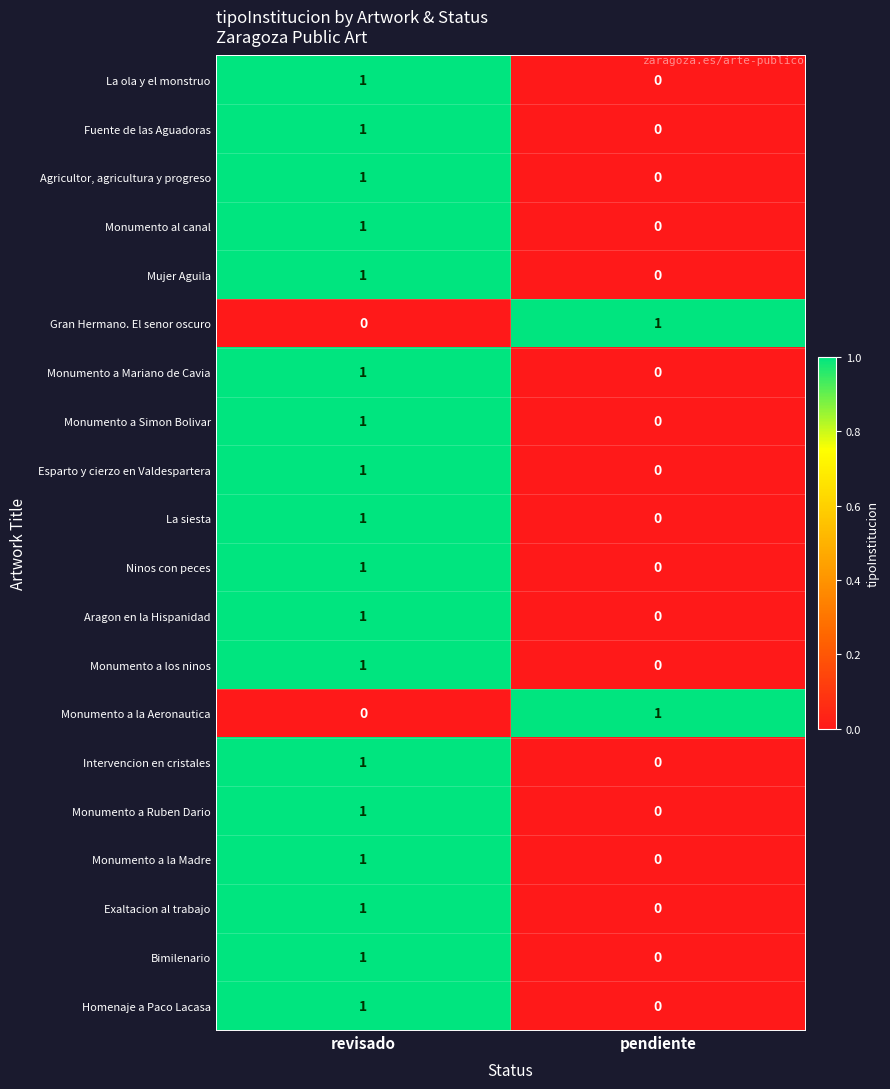

Where is La ola y el monstruo nearest to the value 0?

pendiente